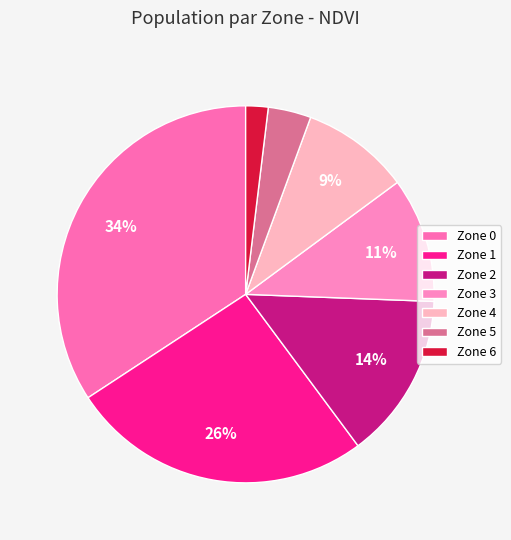

Is there any slice that represents more than half of the pie?

No